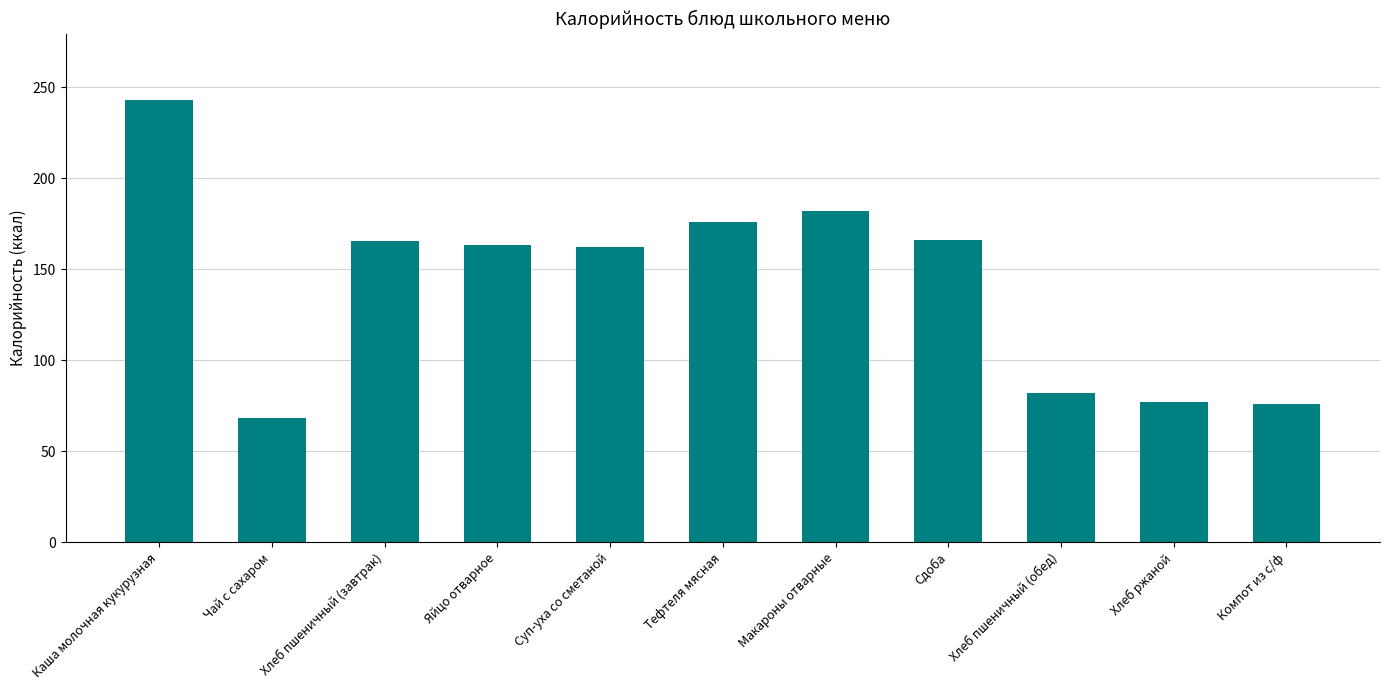

What is the change in value from Яйцо отварное to Макароны отварные?

+19.0